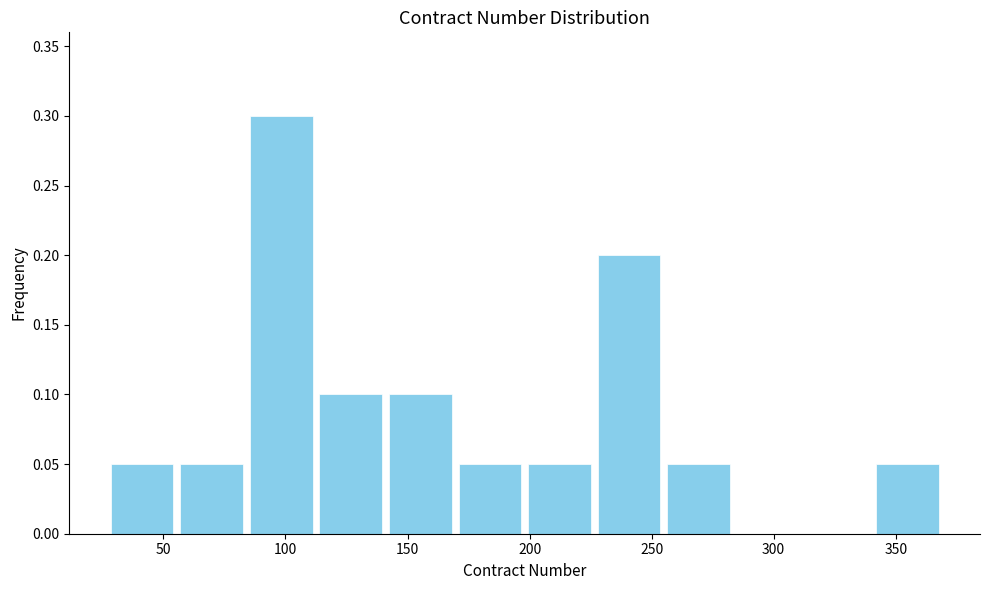

Reading left to right, list every bar in this chart as the range it spans on the x-axis followed by its height. Neither the bar edges nor the heights are printed on the chart, so give them approximately, as read against the axes.

27.0 to 55.5: 0.05
55.5 to 84.0: 0.05
84.0 to 112.5: 0.30
112.5 to 141.0: 0.10
141.0 to 169.5: 0.10
169.5 to 198.0: 0.05
198.0 to 226.5: 0.05
226.5 to 255.0: 0.20
255.0 to 283.5: 0.05
283.5 to 312.0: 0
312.0 to 340.5: 0
340.5 to 369.0: 0.05